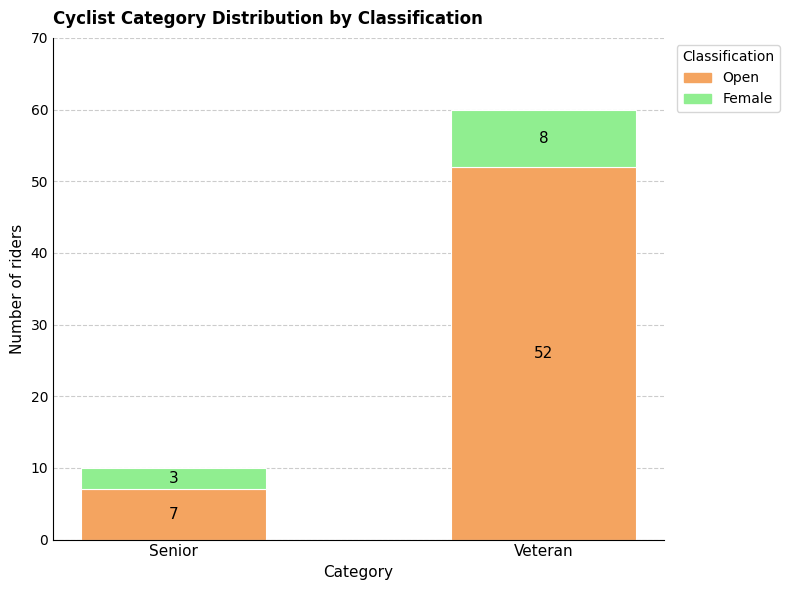

At which category is the sum across all series the highest?

Veteran